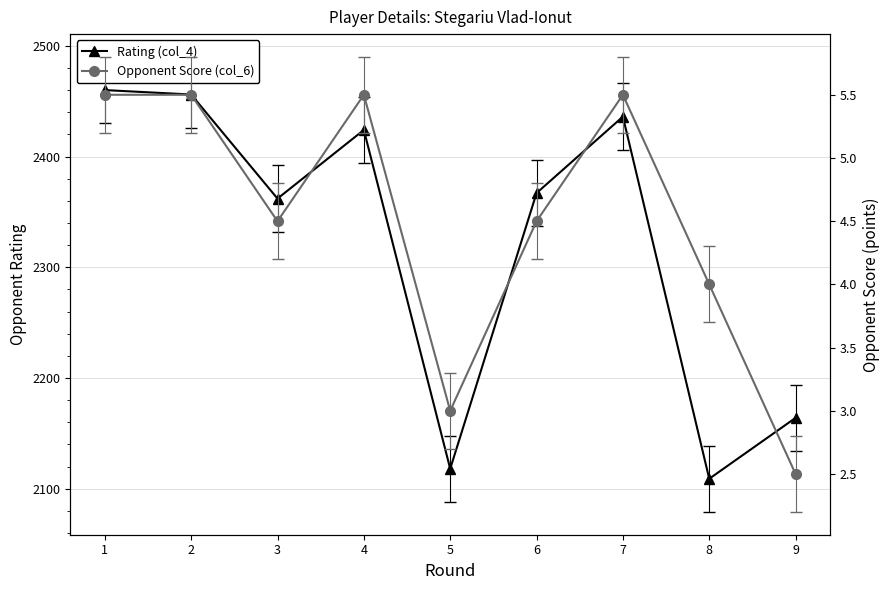

Reading left to right, list all the values displayed in this chart.

Rating (col_4): 2460.0	2456.0	2362.0	2424.0	2118.0	2367.0	2436.0	2109.0	2164.0
Opponent Score (col_6): 5.5	5.5	4.5	5.5	3.0	4.5	5.5	4.0	2.5